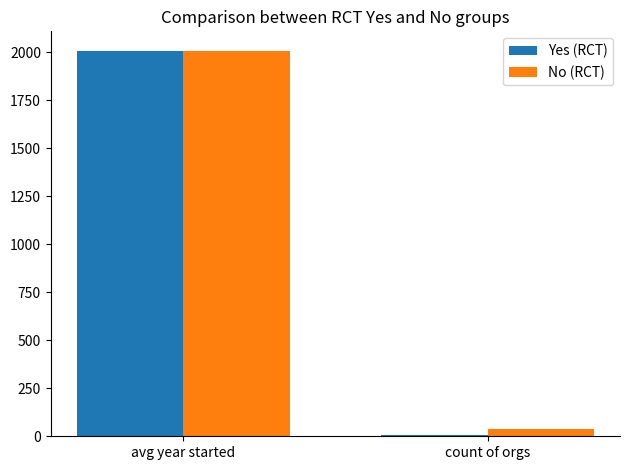

At which category is the sum across all series the highest?

avg year started